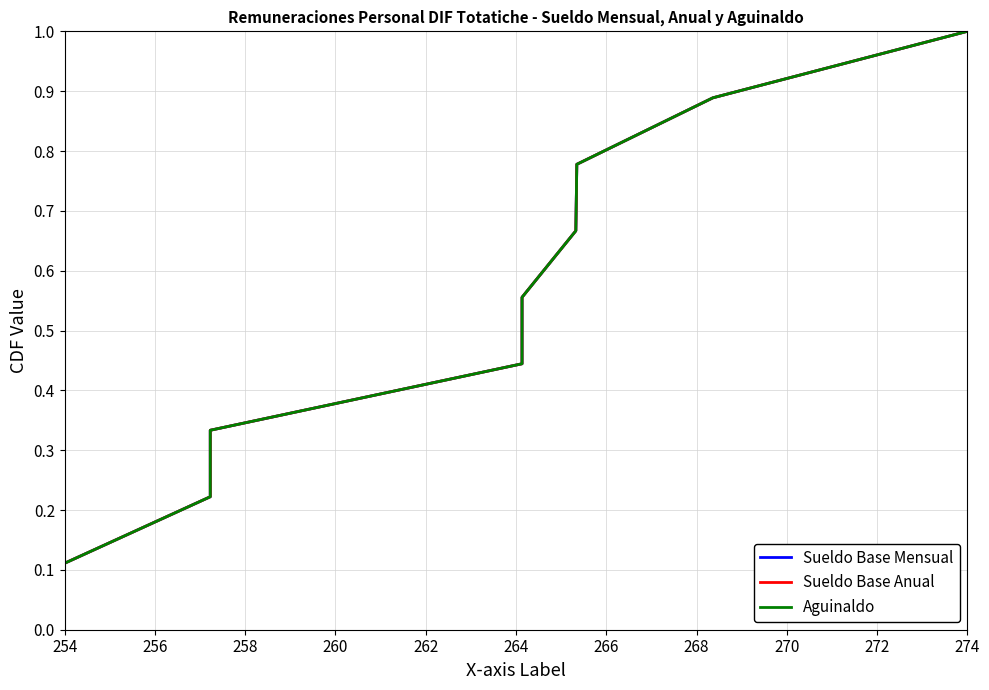

The Aguinaldo series shows 0.9 at 268. True or false?

True